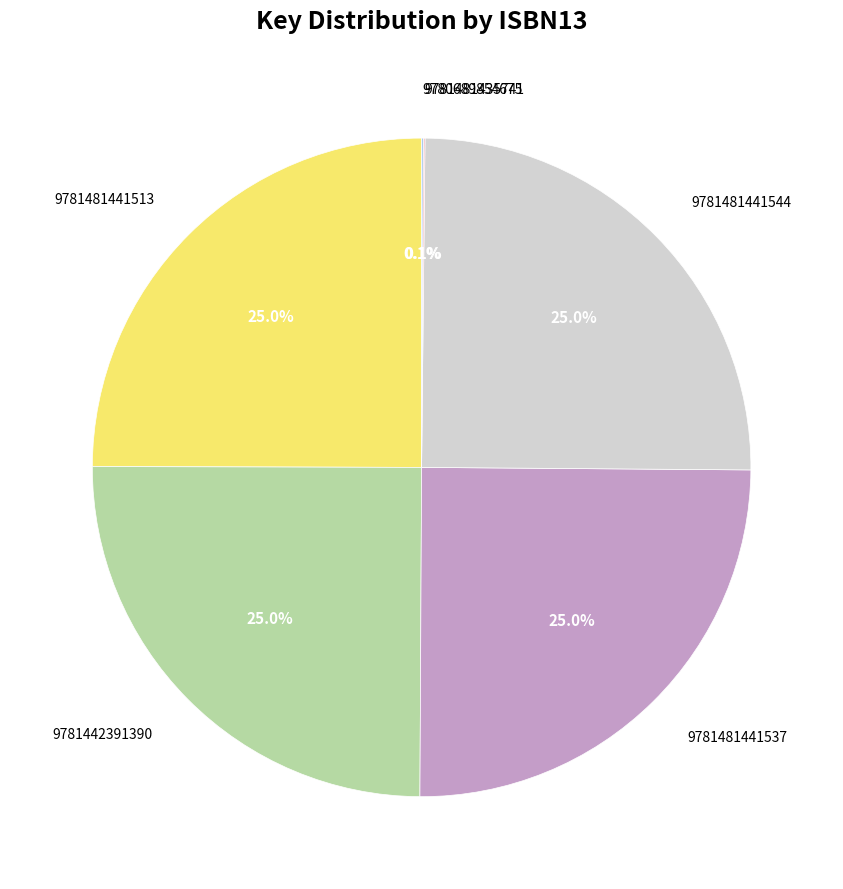

To the nearest percent, what is the average slice percentage?

17%